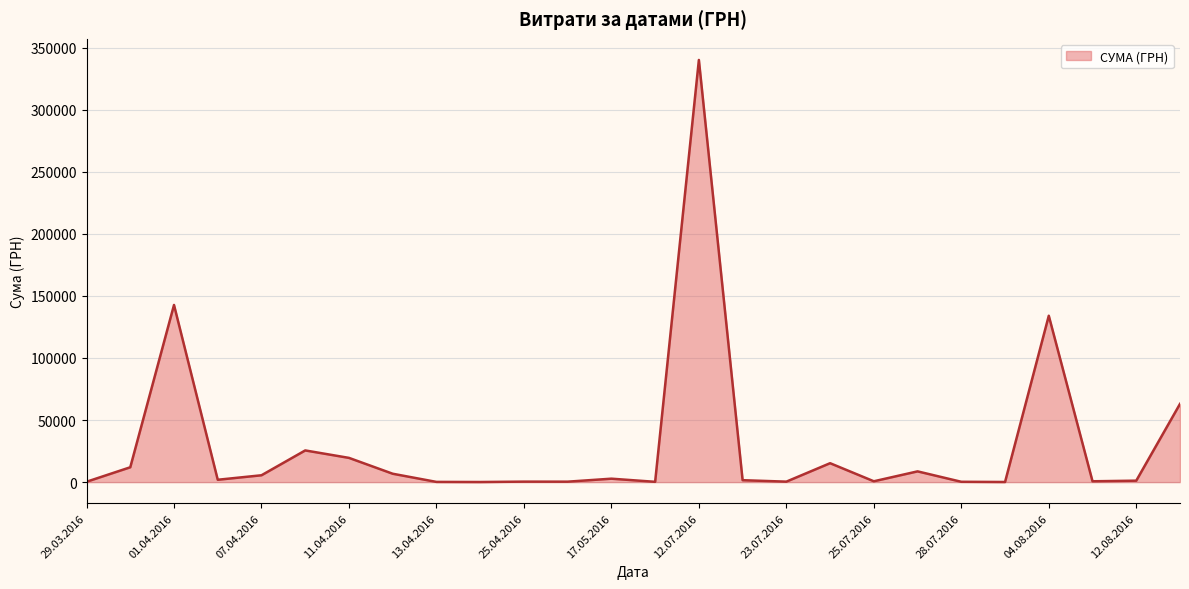

Does the chart display data point markers on the line(s)?

No